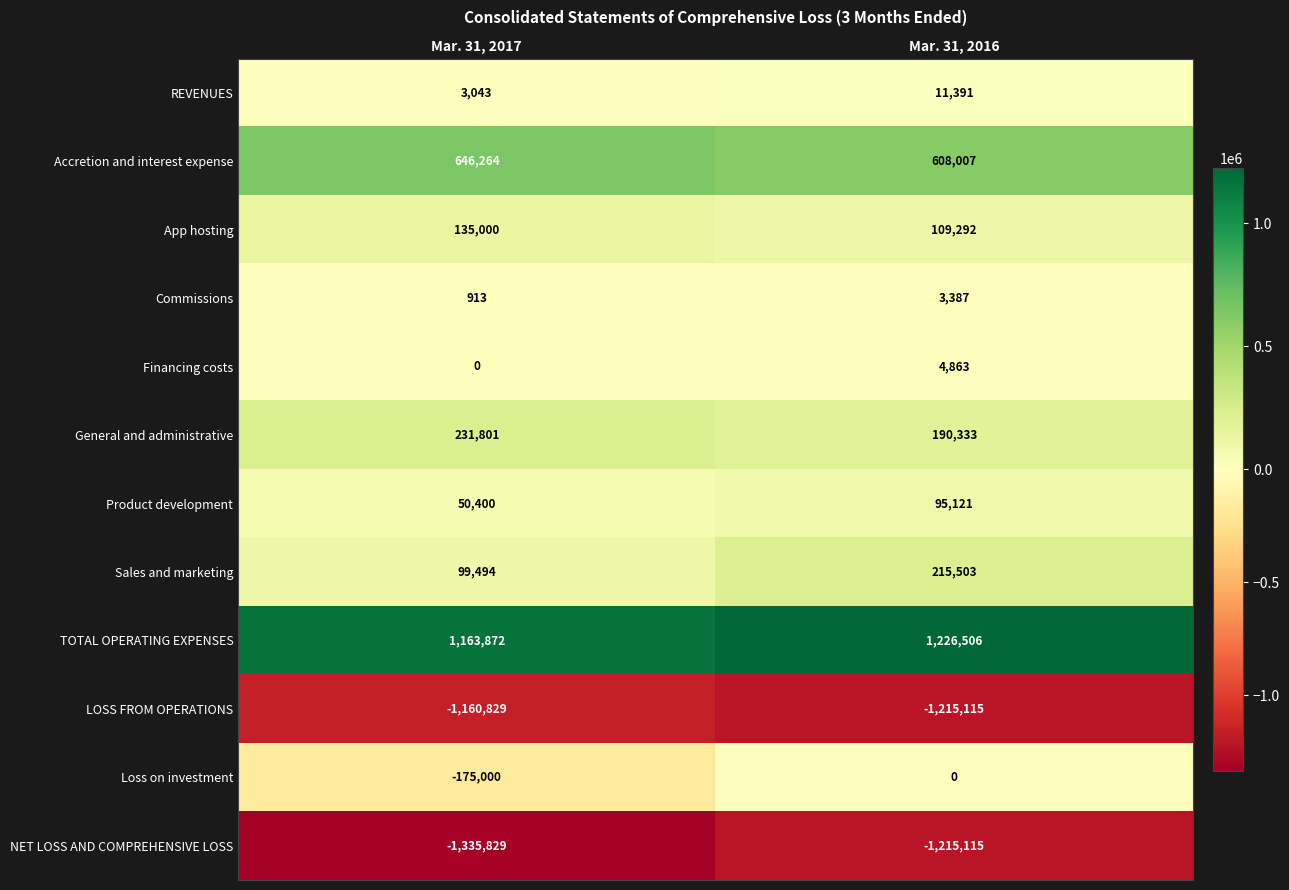

What is the sum of all Product development values?

145521